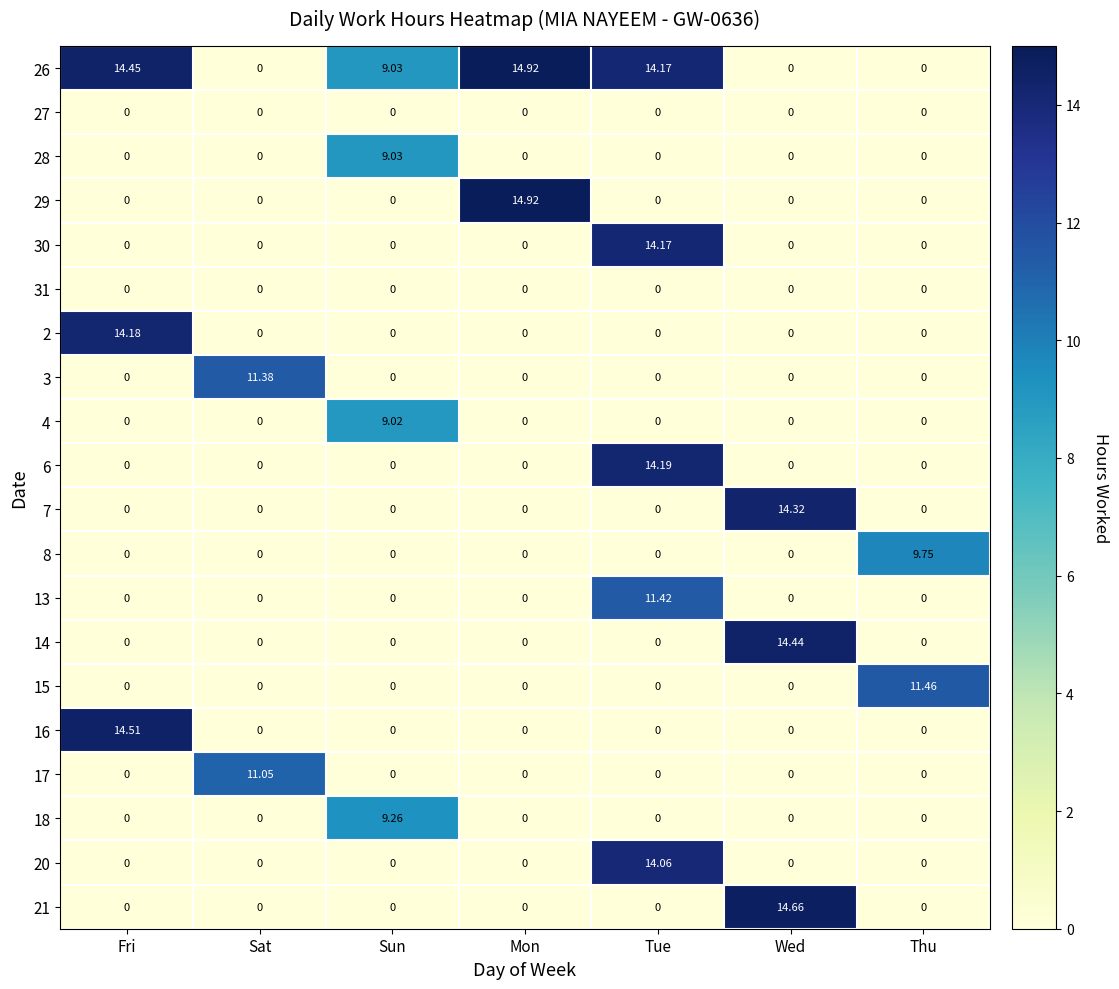

At which category is the sum across all series the highest?

Tue